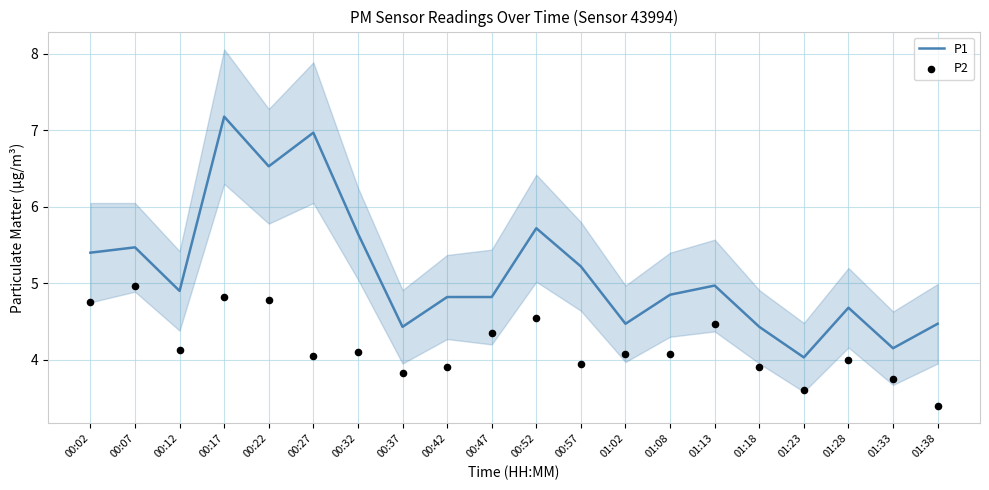

Is the value of P2 at 00:37 greater than the value of P1 at 00:22?

No